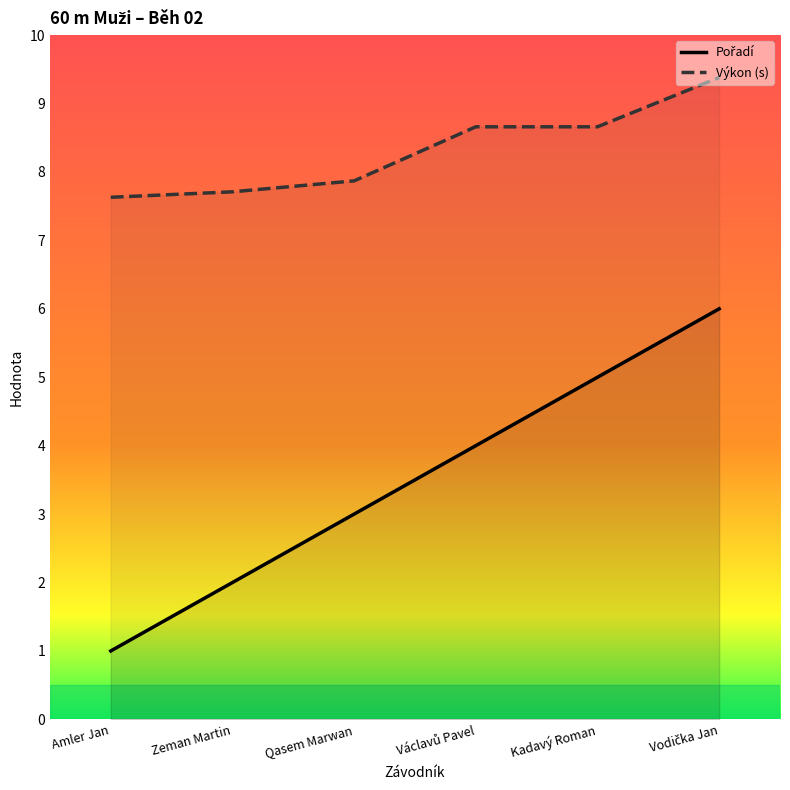

The Výkon (s) series shows 3.5 at Amler Jan. True or false?

False